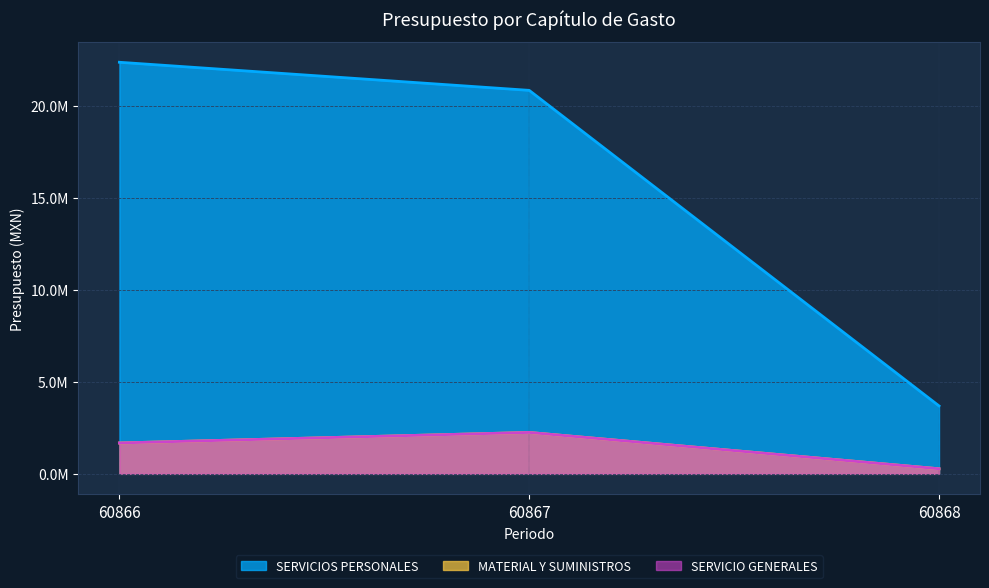

What are all the series names shown in the legend?

SERVICIOS PERSONALES, MATERIAL Y SUMINISTROS, SERVICIO GENERALES